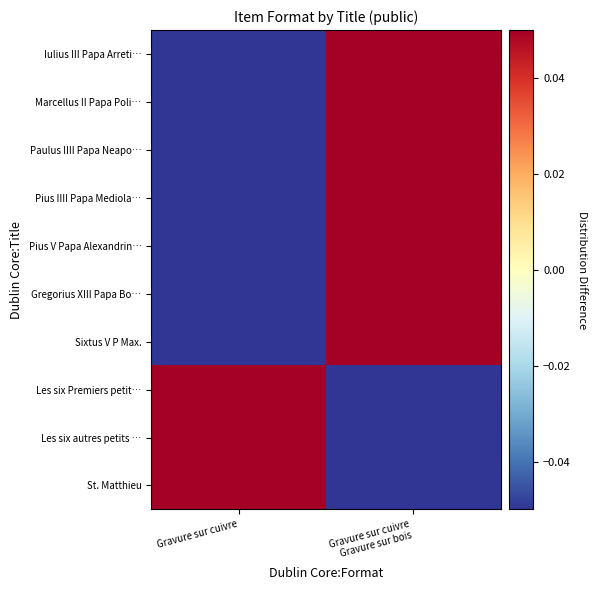

Which category has the lowest value across all series?

Gravure sur cuivre
Gravure sur bois